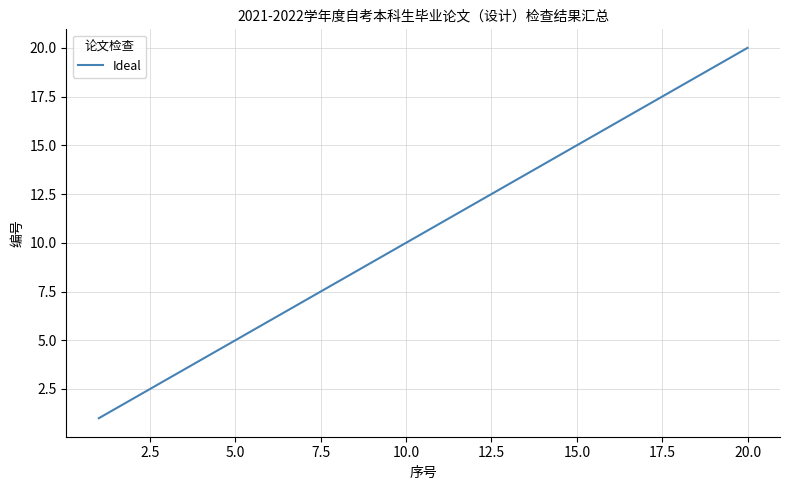

What is the maximum value shown in the chart?

20